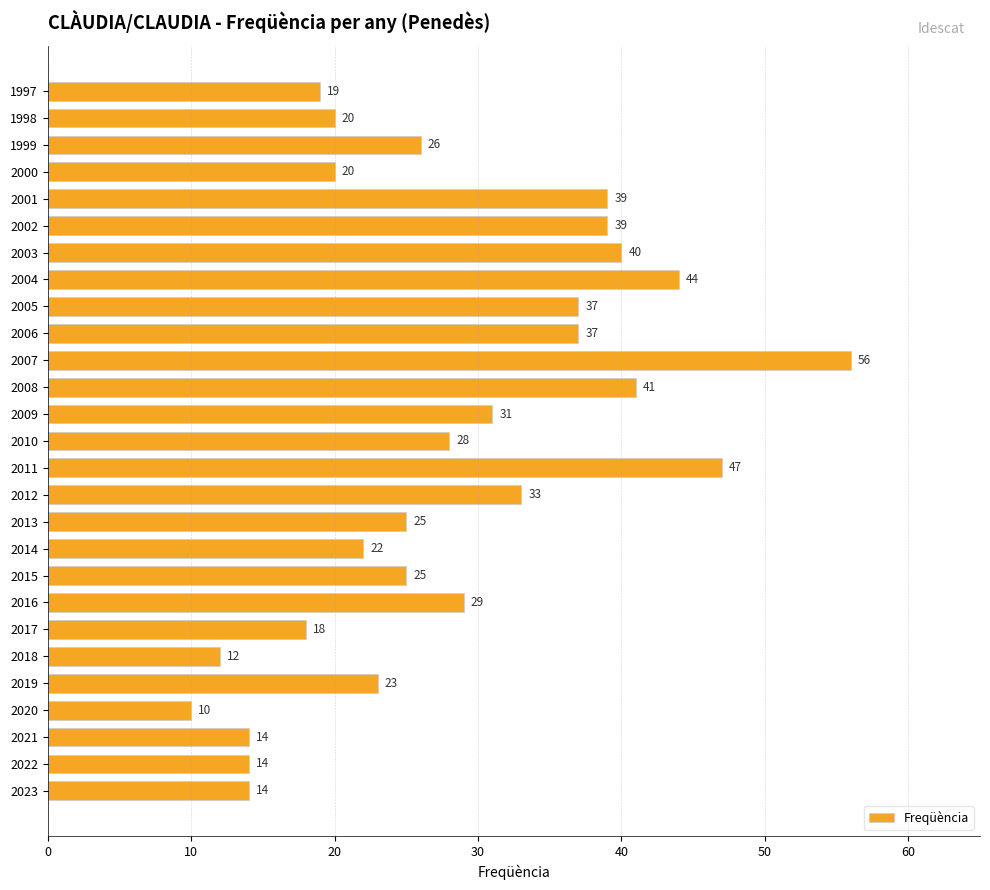

What is the average value?

28